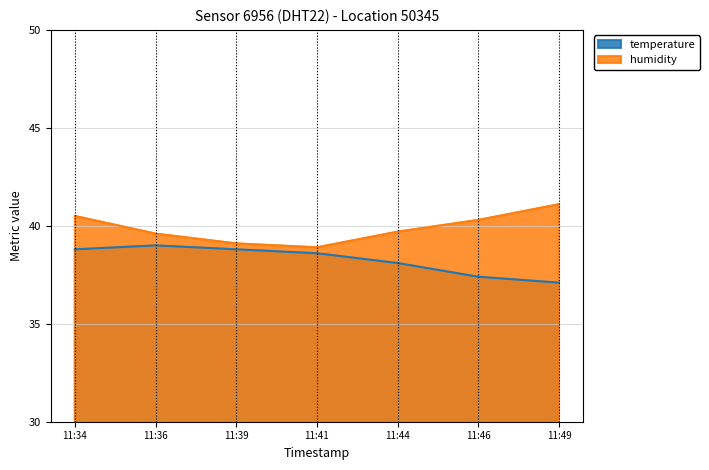

Where is temperature nearest to the value 38?

11:44